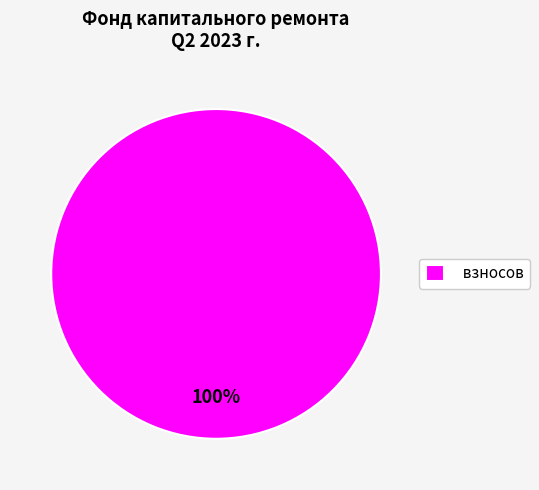

Rank the categories by value from highest to lowest.

взносов